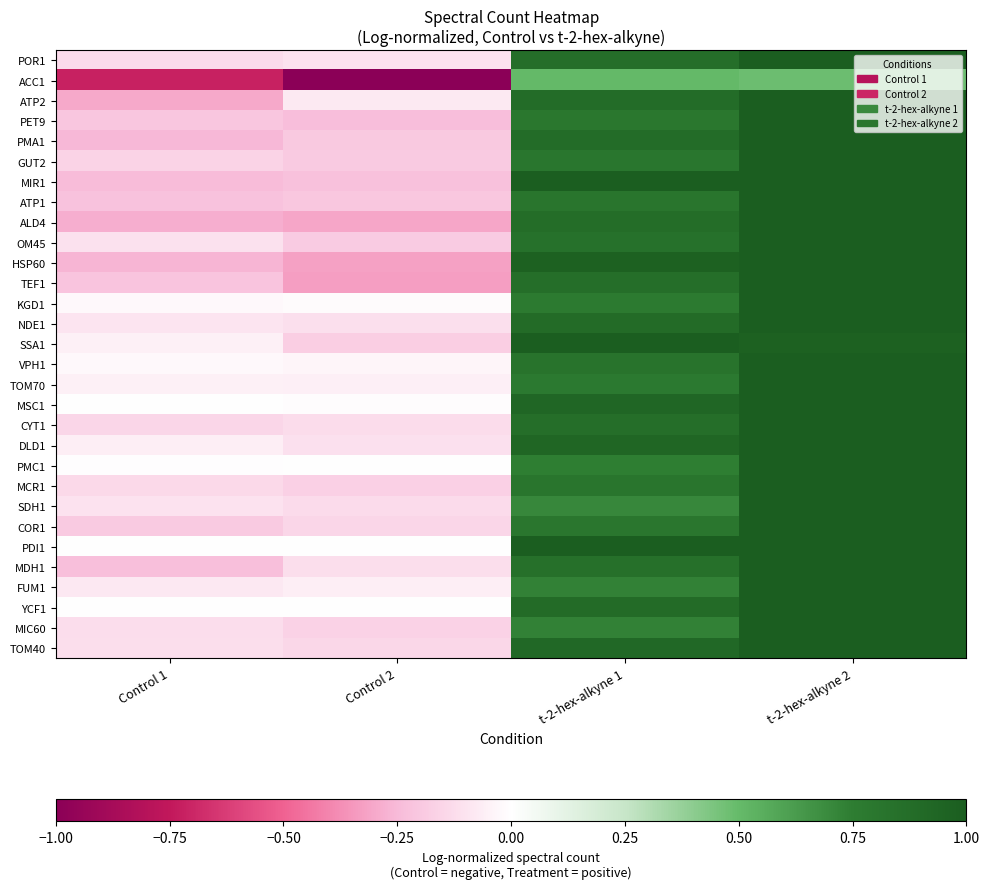

Reading left to right, what are all the values shown in this chart?

POR1: Control 1=-0.1	Control 2=-0.1	t-2-hex-alkyne 1=0.9	t-2-hex-alkyne 2=1.0
ACC1: Control 1=-0.7	Control 2=-1.0	t-2-hex-alkyne 1=0.5	t-2-hex-alkyne 2=0.5
ATP2: Control 1=-0.3	Control 2=-0.1	t-2-hex-alkyne 1=0.9	t-2-hex-alkyne 2=1.0
PET9: Control 1=-0.2	Control 2=-0.2	t-2-hex-alkyne 1=0.8	t-2-hex-alkyne 2=1.0
PMA1: Control 1=-0.3	Control 2=-0.2	t-2-hex-alkyne 1=0.9	t-2-hex-alkyne 2=1.0
GUT2: Control 1=-0.2	Control 2=-0.2	t-2-hex-alkyne 1=0.8	t-2-hex-alkyne 2=1.0
MIR1: Control 1=-0.2	Control 2=-0.2	t-2-hex-alkyne 1=1.0	t-2-hex-alkyne 2=1.0
ATP1: Control 1=-0.2	Control 2=-0.2	t-2-hex-alkyne 1=0.8	t-2-hex-alkyne 2=1.0
ALD4: Control 1=-0.3	Control 2=-0.3	t-2-hex-alkyne 1=0.9	t-2-hex-alkyne 2=1.0
OM45: Control 1=-0.1	Control 2=-0.2	t-2-hex-alkyne 1=0.8	t-2-hex-alkyne 2=1.0
HSP60: Control 1=-0.3	Control 2=-0.3	t-2-hex-alkyne 1=1.0	t-2-hex-alkyne 2=1.0
TEF1: Control 1=-0.2	Control 2=-0.3	t-2-hex-alkyne 1=0.9	t-2-hex-alkyne 2=1.0
KGD1: Control 1=-0.0	Control 2=-0.0	t-2-hex-alkyne 1=0.8	t-2-hex-alkyne 2=1.0
NDE1: Control 1=-0.1	Control 2=-0.1	t-2-hex-alkyne 1=0.9	t-2-hex-alkyne 2=1.0
SSA1: Control 1=-0.1	Control 2=-0.2	t-2-hex-alkyne 1=1.0	t-2-hex-alkyne 2=1.0
VPH1: Control 1=-0.0	Control 2=-0.0	t-2-hex-alkyne 1=0.8	t-2-hex-alkyne 2=1.0
TOM70: Control 1=-0.1	Control 2=-0.1	t-2-hex-alkyne 1=0.8	t-2-hex-alkyne 2=1.0
MSC1: Control 1=-0.0	Control 2=-0.0	t-2-hex-alkyne 1=0.9	t-2-hex-alkyne 2=1.0
CYT1: Control 1=-0.2	Control 2=-0.1	t-2-hex-alkyne 1=0.9	t-2-hex-alkyne 2=1.0
DLD1: Control 1=-0.1	Control 2=-0.1	t-2-hex-alkyne 1=0.9	t-2-hex-alkyne 2=1.0
PMC1: Control 1=-0.0	Control 2=-0.0	t-2-hex-alkyne 1=0.7	t-2-hex-alkyne 2=1.0
MCR1: Control 1=-0.1	Control 2=-0.2	t-2-hex-alkyne 1=0.8	t-2-hex-alkyne 2=1.0
SDH1: Control 1=-0.1	Control 2=-0.1	t-2-hex-alkyne 1=0.7	t-2-hex-alkyne 2=1.0
COR1: Control 1=-0.2	Control 2=-0.2	t-2-hex-alkyne 1=0.8	t-2-hex-alkyne 2=1.0
PDI1: Control 1=-0.0	Control 2=-0.0	t-2-hex-alkyne 1=1.0	t-2-hex-alkyne 2=1.0
MDH1: Control 1=-0.2	Control 2=-0.1	t-2-hex-alkyne 1=0.8	t-2-hex-alkyne 2=1.0
FUM1: Control 1=-0.1	Control 2=-0.1	t-2-hex-alkyne 1=0.7	t-2-hex-alkyne 2=1.0
YCF1: Control 1=-0.0	Control 2=-0.0	t-2-hex-alkyne 1=0.9	t-2-hex-alkyne 2=1.0
MIC60: Control 1=-0.1	Control 2=-0.2	t-2-hex-alkyne 1=0.7	t-2-hex-alkyne 2=1.0
TOM40: Control 1=-0.1	Control 2=-0.1	t-2-hex-alkyne 1=0.9	t-2-hex-alkyne 2=1.0